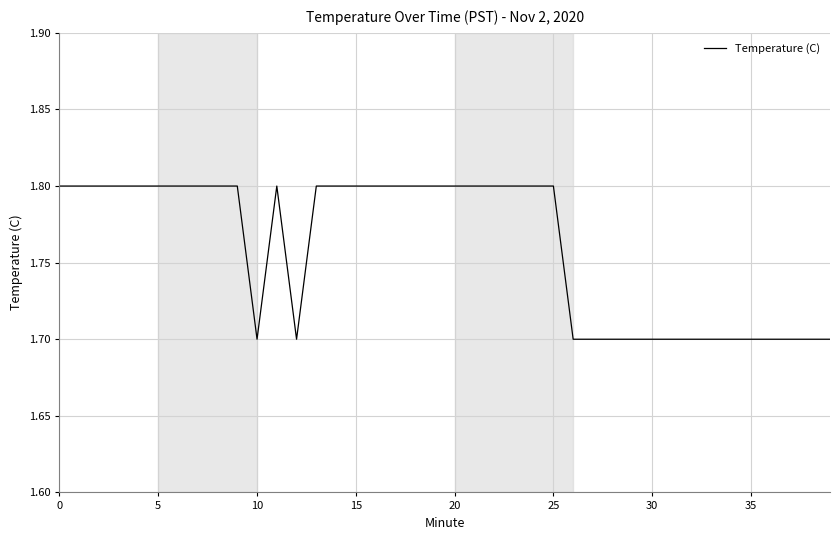

What is the maximum value shown in the chart?

1.8